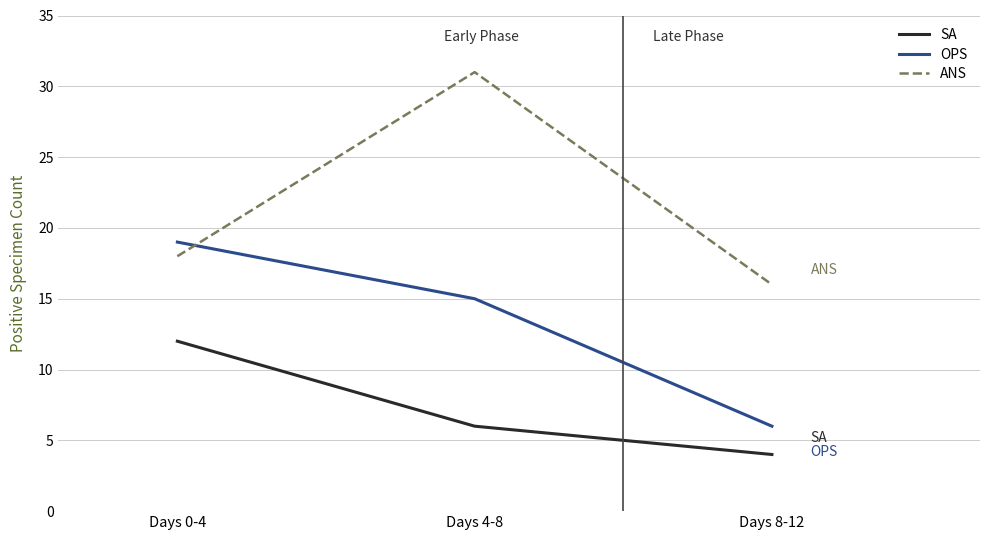

At how many categories does at least one series exceed 22?

1